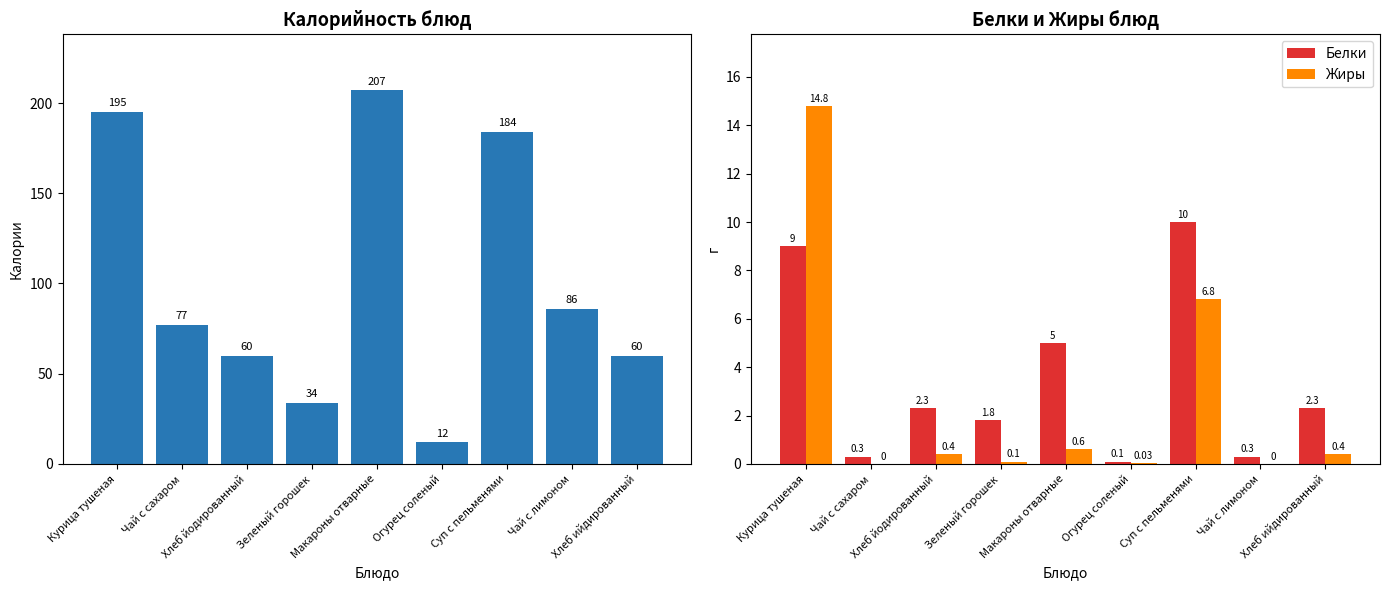

What is the label of the 9th bar from the right?

Курица тушеная